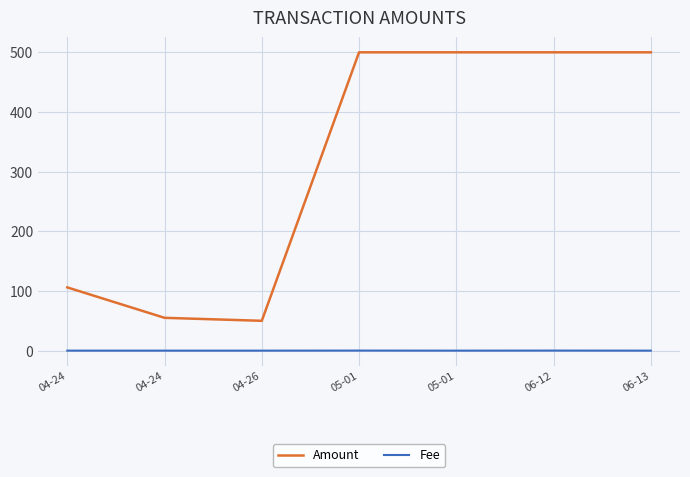

How many lines are shown in the chart?

2